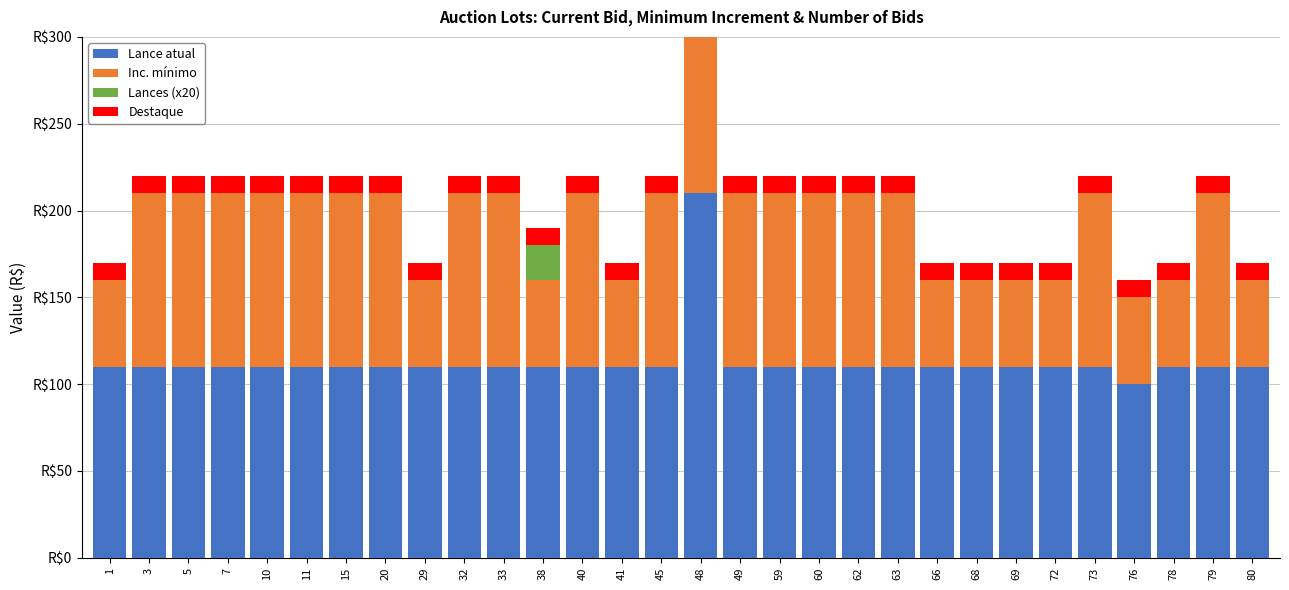

Which series has the widest spread of values?

Lance atual